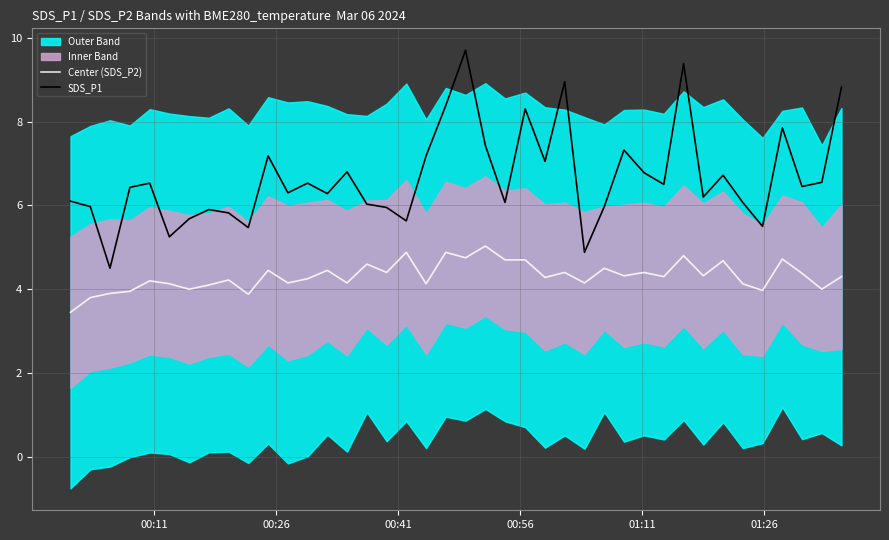

What is the average value of the SDS_P1 series?

6.7